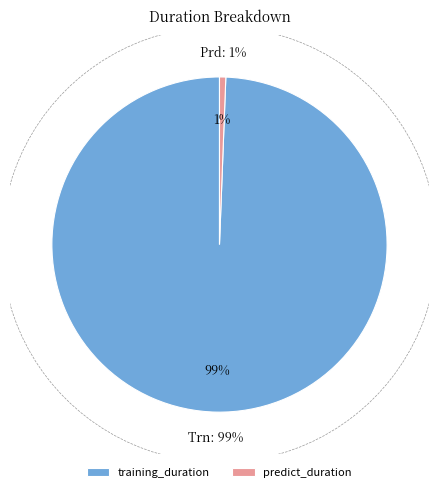

Which slice is the smallest?

predict_duration